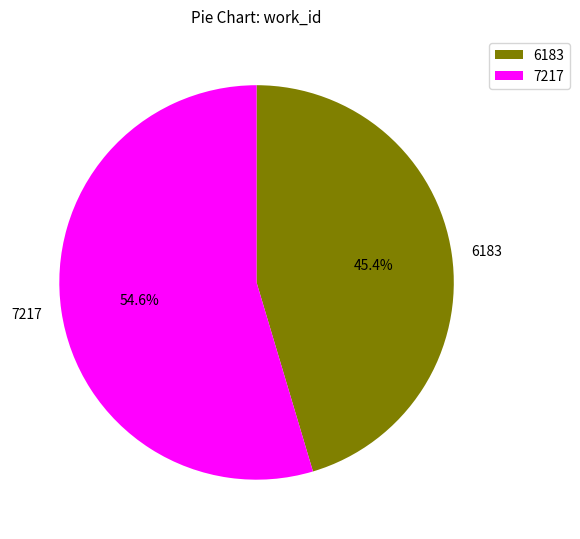

Which slice represents more than half of the pie?

7217